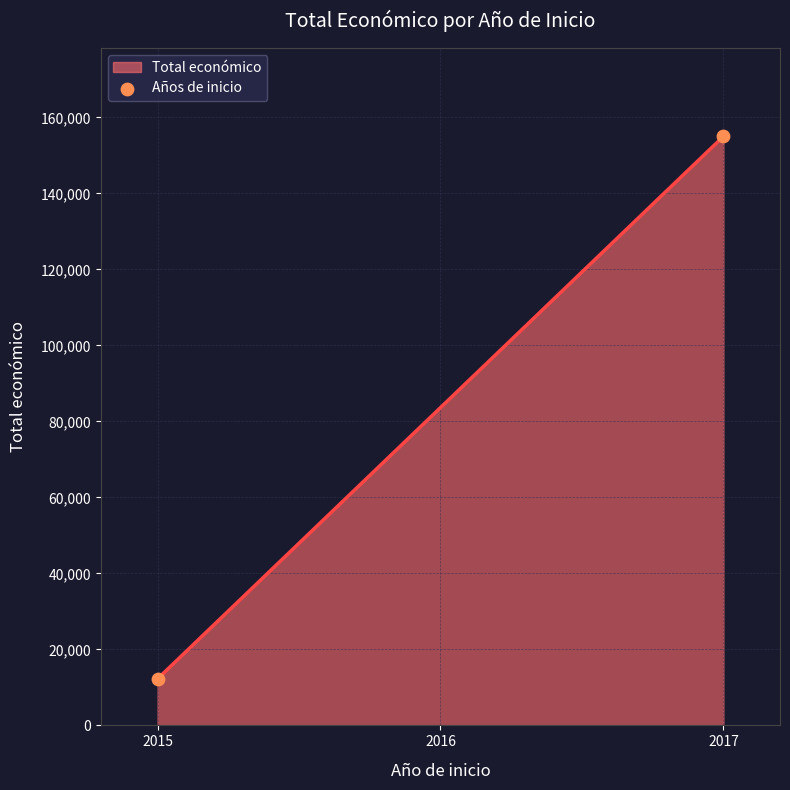

What is the smallest value displayed?

12250.0